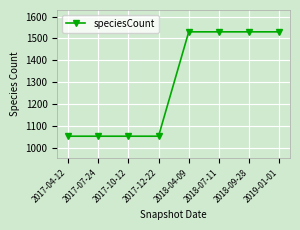

Reading right to left, transcribe all the data shown in this chart.

1530	1530	1530	1530	1052	1052	1052	1052